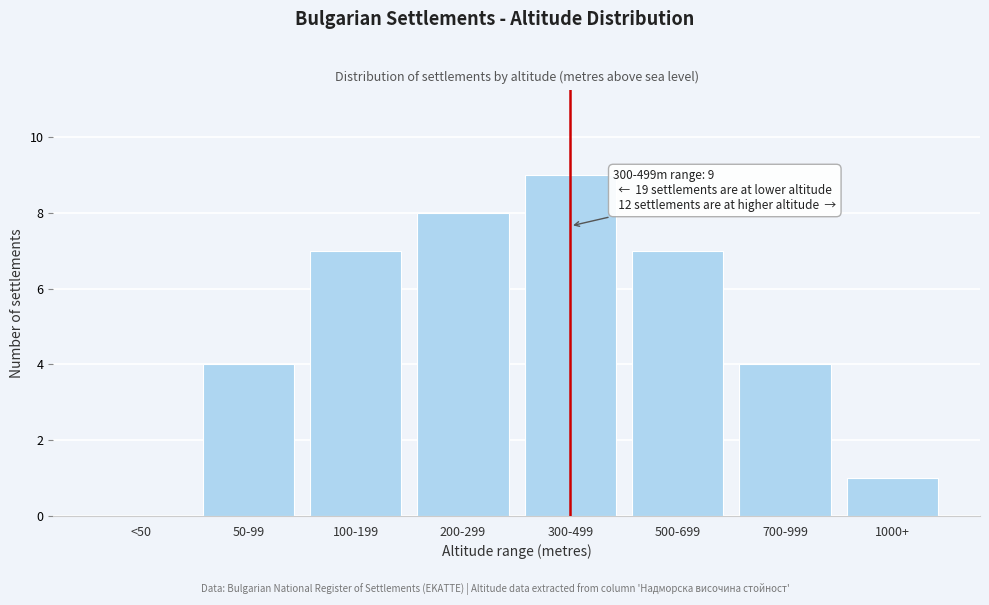

Reading left to right, extract all data points from this chart.

<50=0	50-99=4	100-199=7	200-299=8	300-499=9	500-699=7	700-999=4	1000+=1